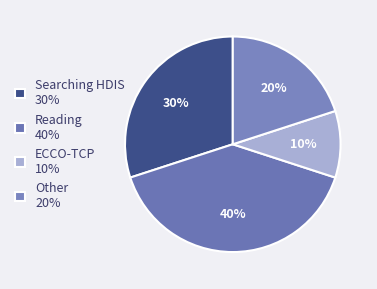

Count the number of slices in the pie.

4